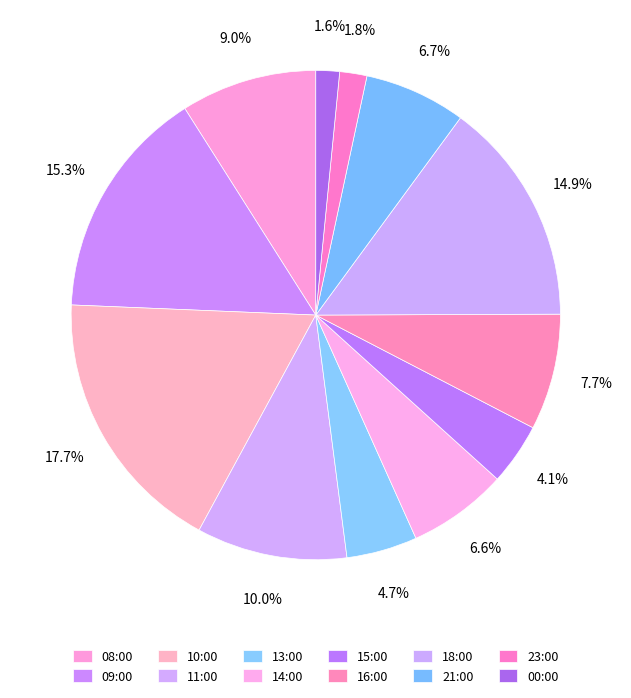

The 11:00 slice represents 1% of the pie. True or false?

False